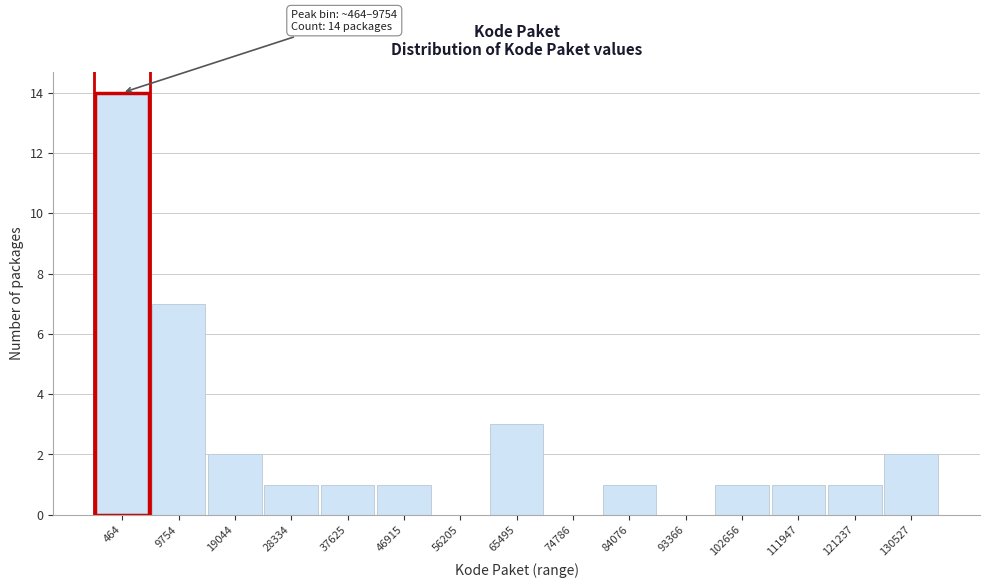

Reading left to right, list all the values displayed in this chart.

464=14	9754=7	19044=2	28334=1	37625=1	46915=1	56205=0	65495=3	74786=0	84076=1	93366=0	102656=1	111947=1	121237=1	130527=2